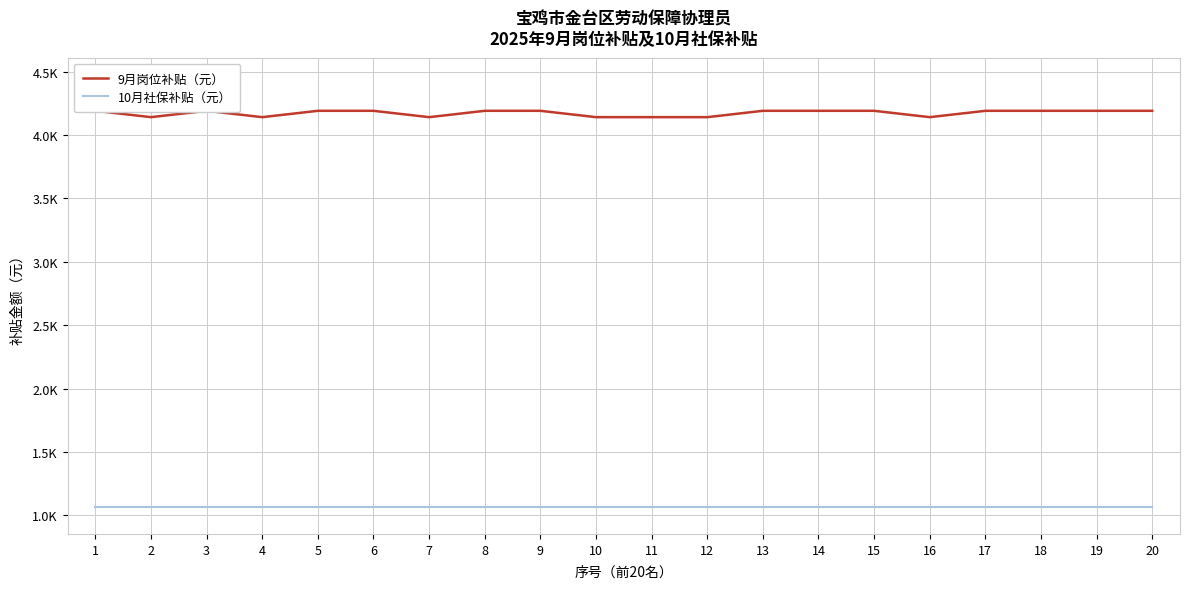

Which series changed the most between 3 and 4?

9月岗位补贴（元）